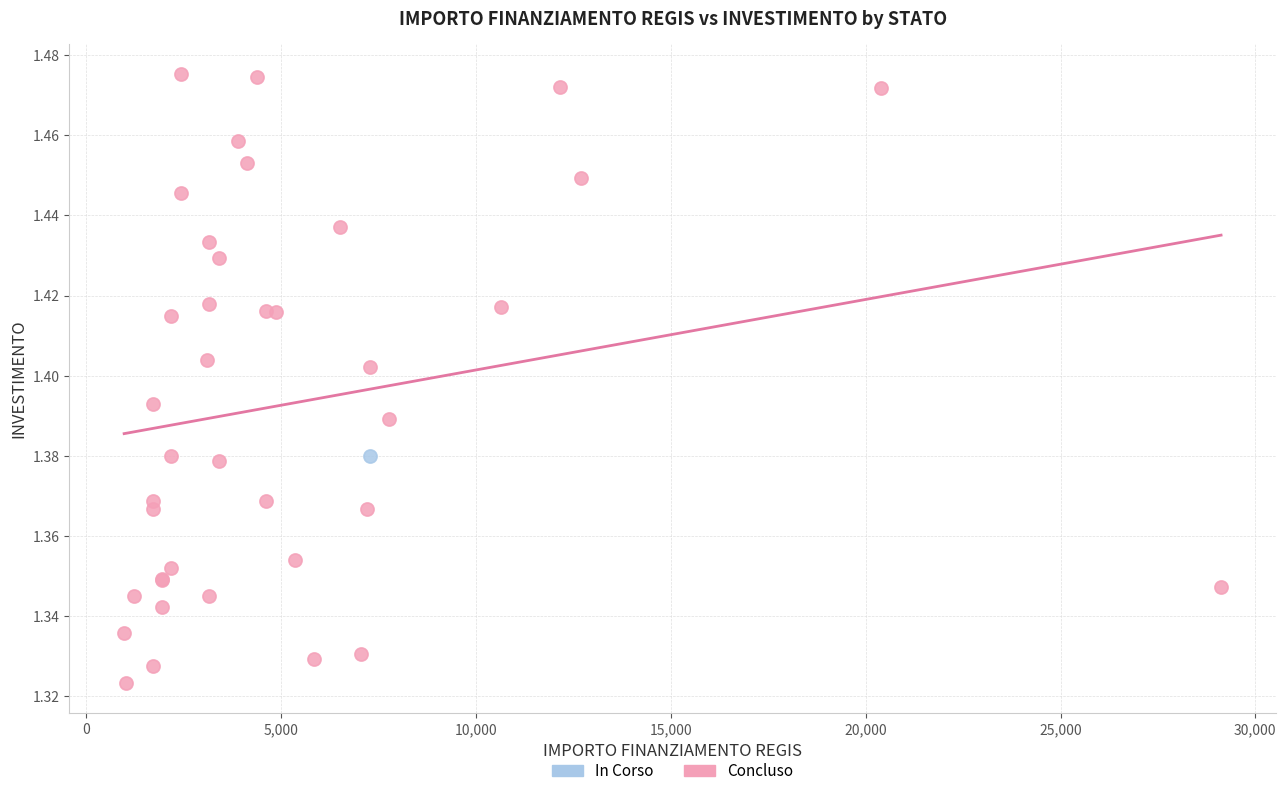

What are all the series names shown in the legend?

In Corso, Concluso